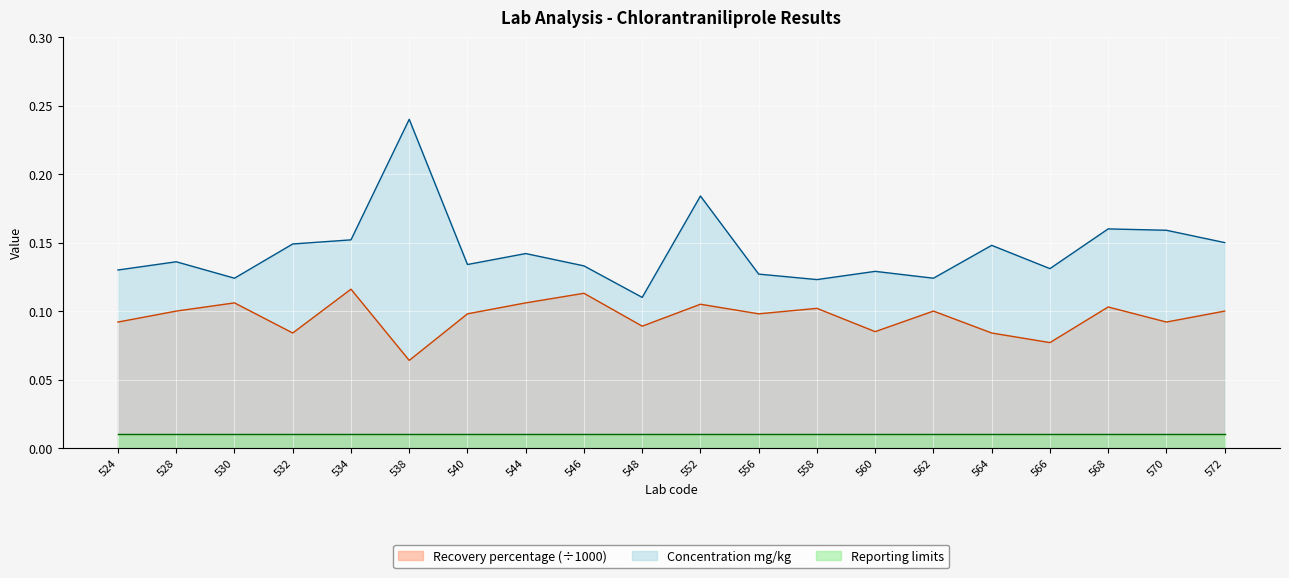

Where is Concentration mg/kg nearest to the value 0?

548